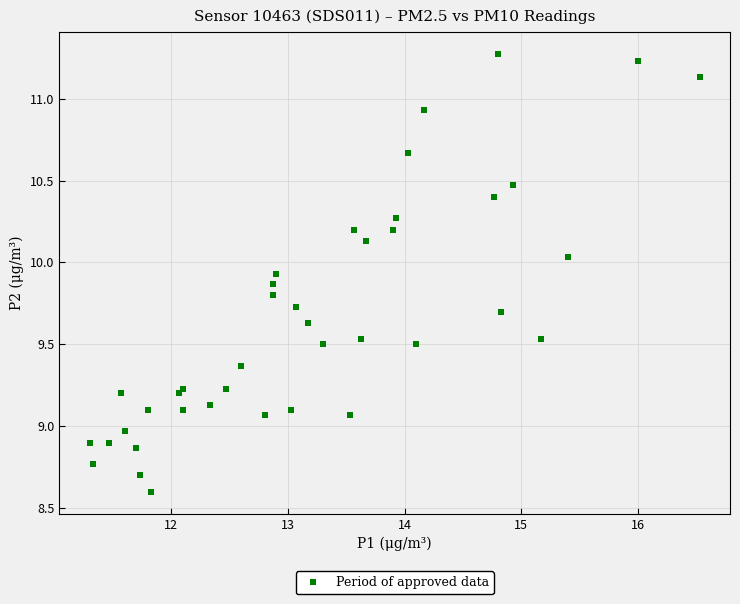

What is the range of Y values (max minus min)?

2.7